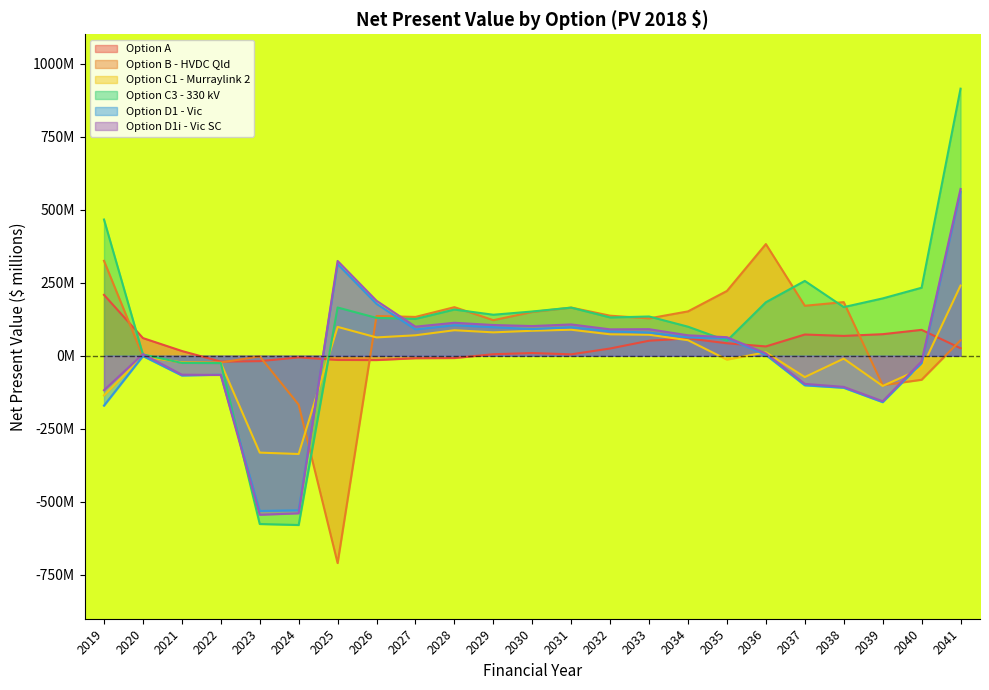

Between 2021 and 2033, which is larger?

2033